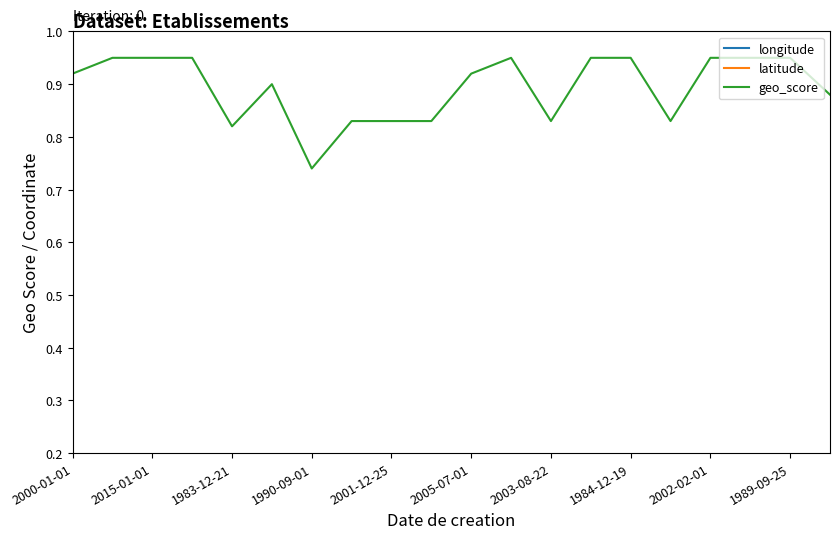

What is the average value of the geo_score series?

0.9